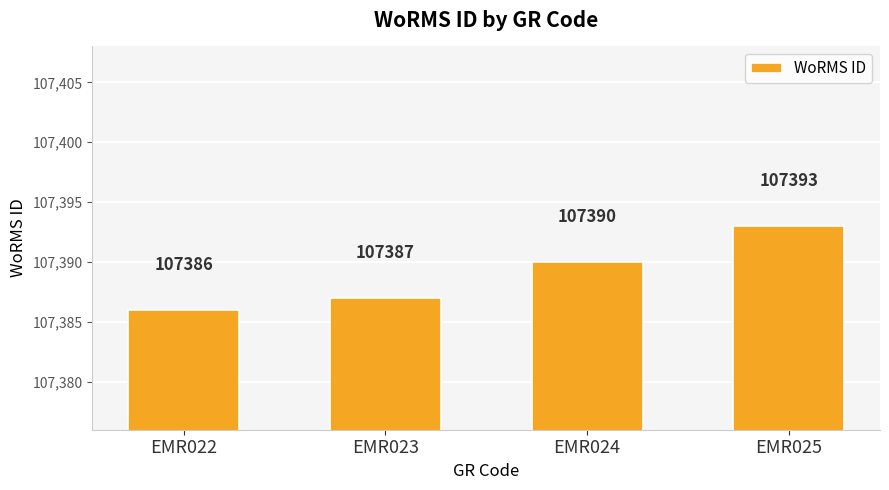

How many data points are less than 107390?

2